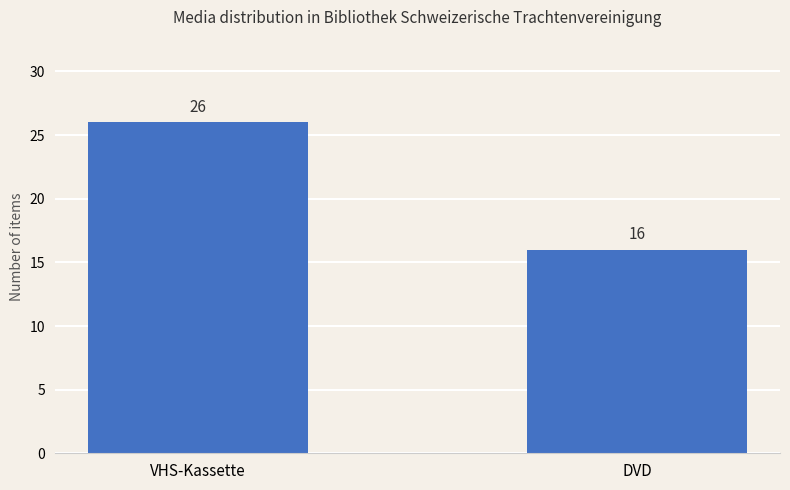

What is the average value?

21